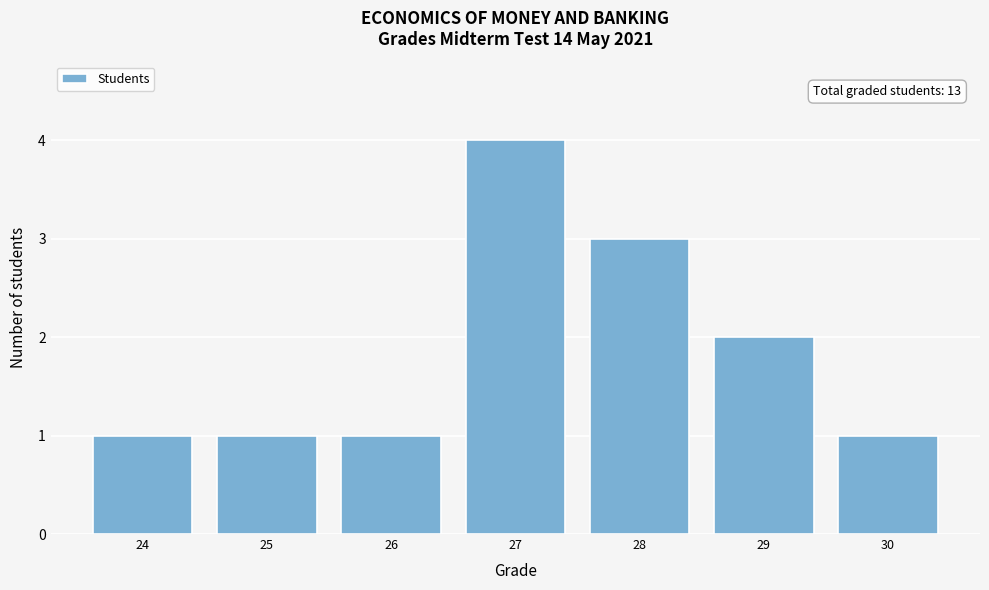

Reading left to right, list all the values displayed in this chart.

1	1	1	4	3	2	1